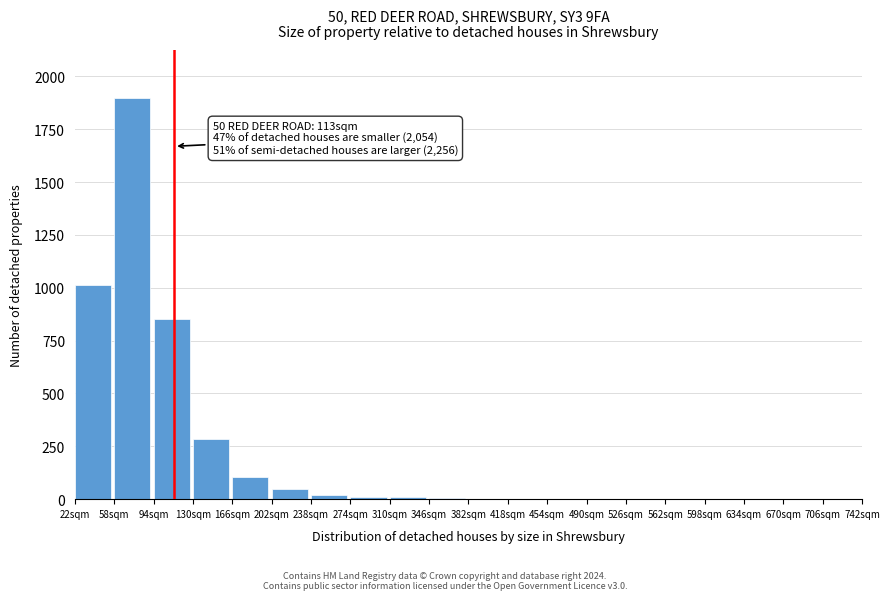

What is the change in value from 94sqm to 166sqm?

-746